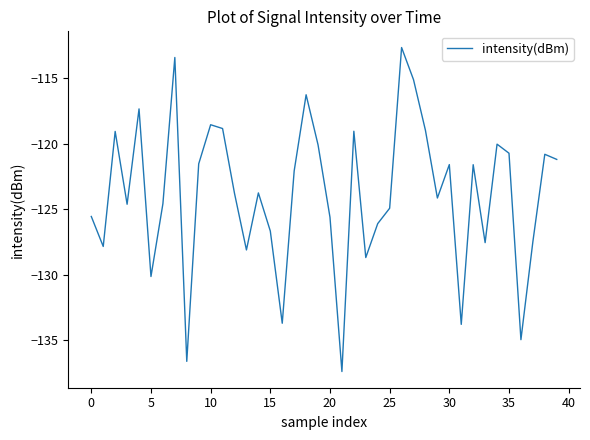

What is the difference between the maximum and minimum values?

24.8